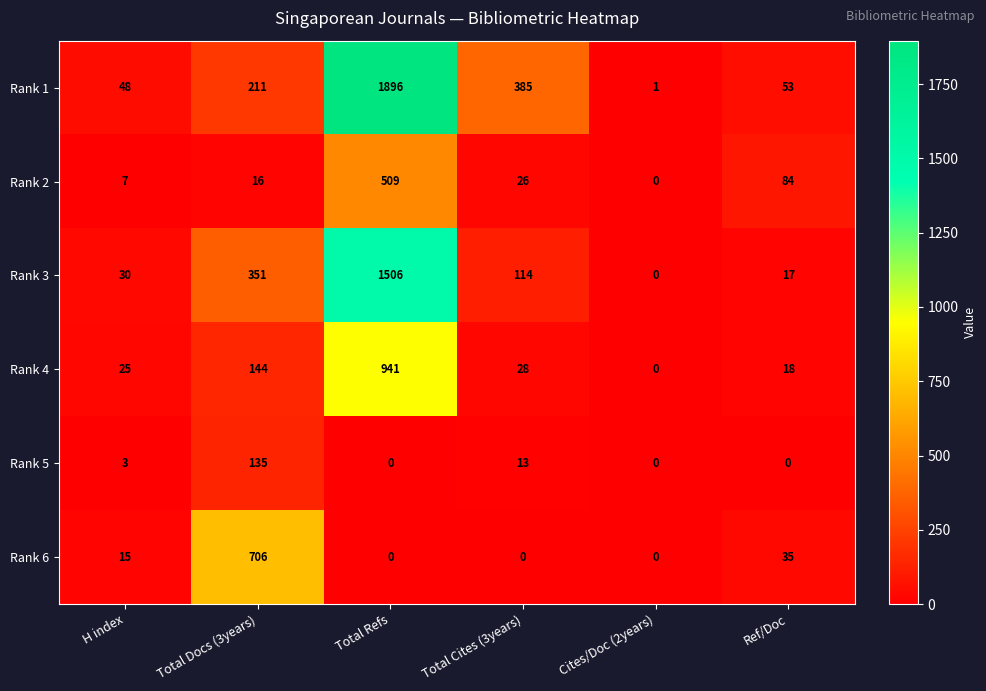

Rank the series by their maximum value, from lowest to highest.

Rank 5, Rank 2, Rank 6, Rank 4, Rank 3, Rank 1